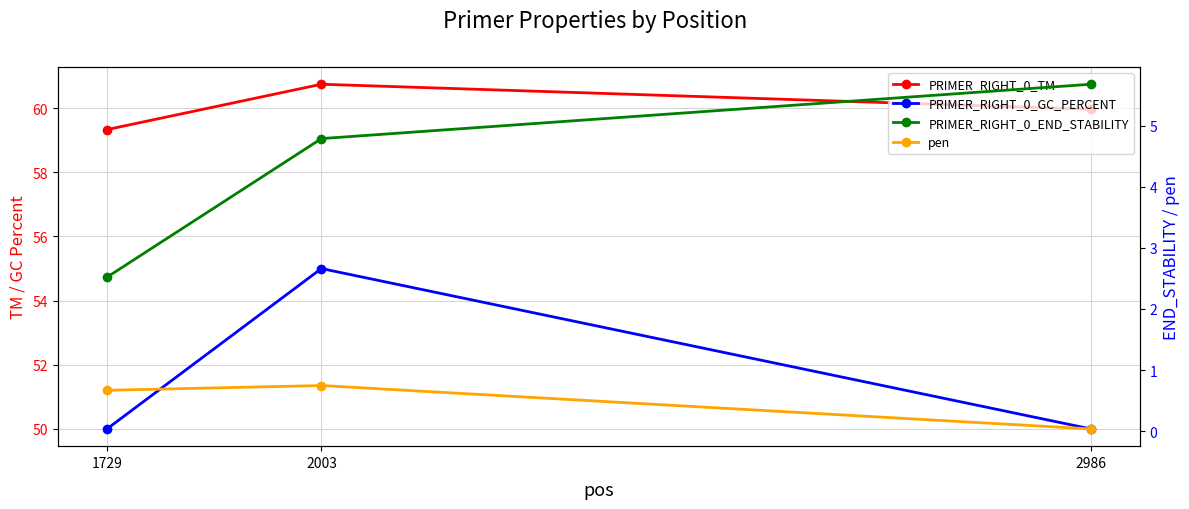

What is the value of the PRIMER_RIGHT_0_TM point at the 2nd from the left?

60.7